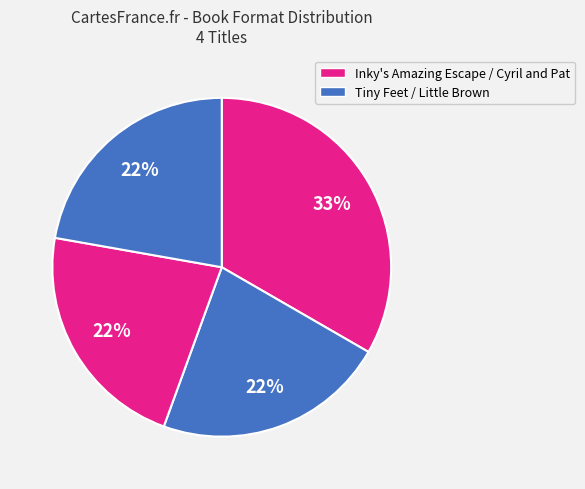

Does any single category account for the majority?

No